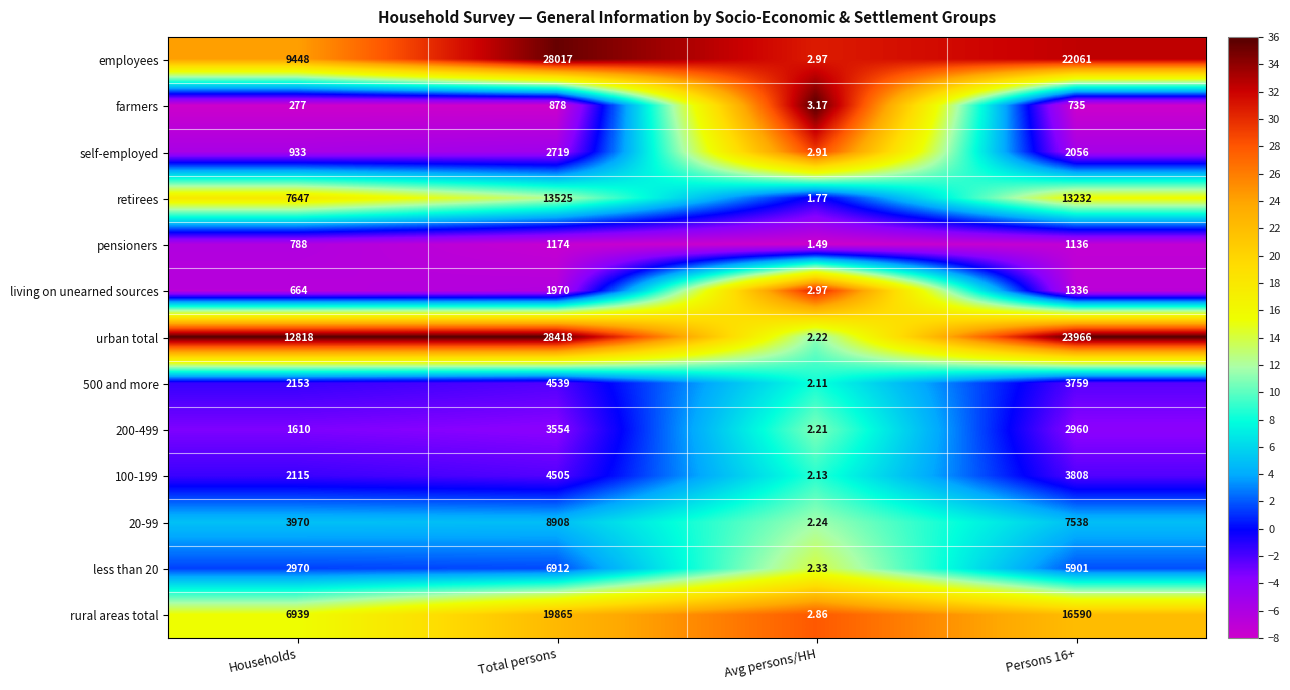

How many values in the employees series are below 22061?

2